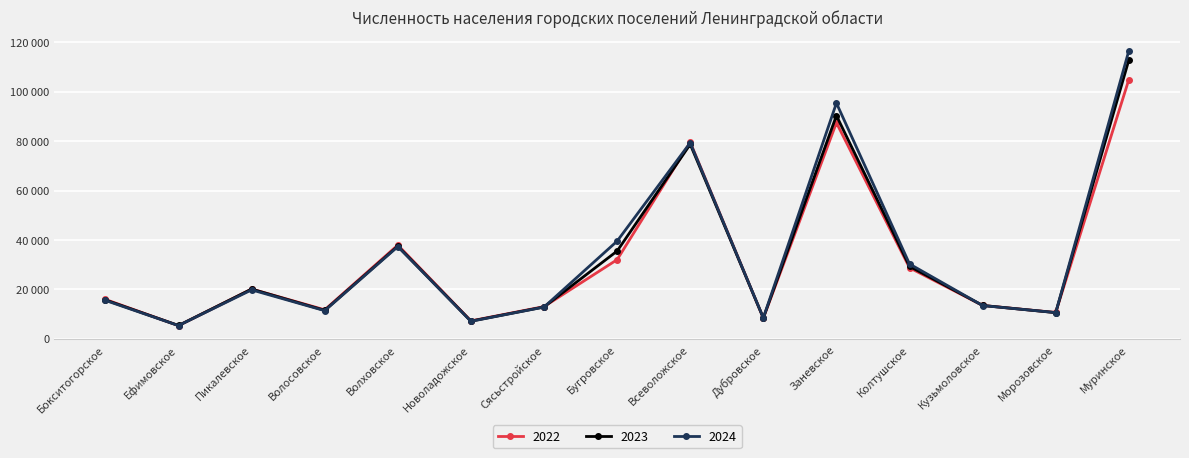

The 2024 series shows 20341 at Кузьмоловское. True or false?

False